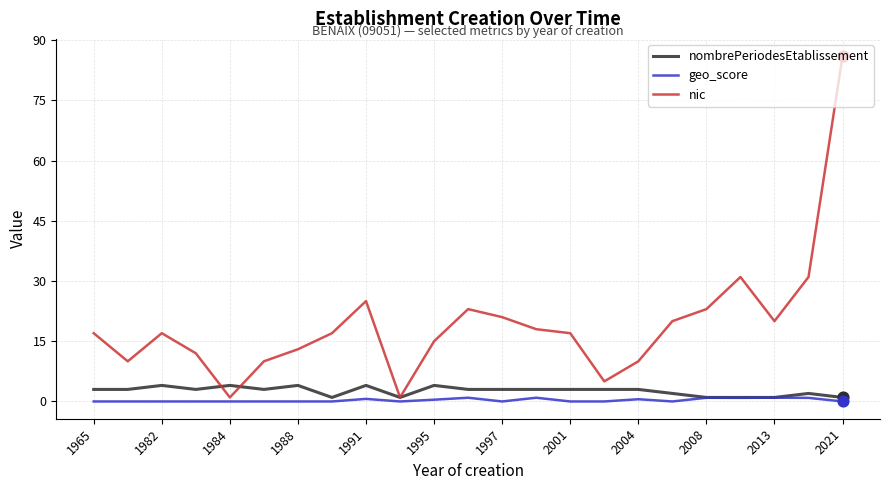

What is the maximum value shown in the chart?

86.0